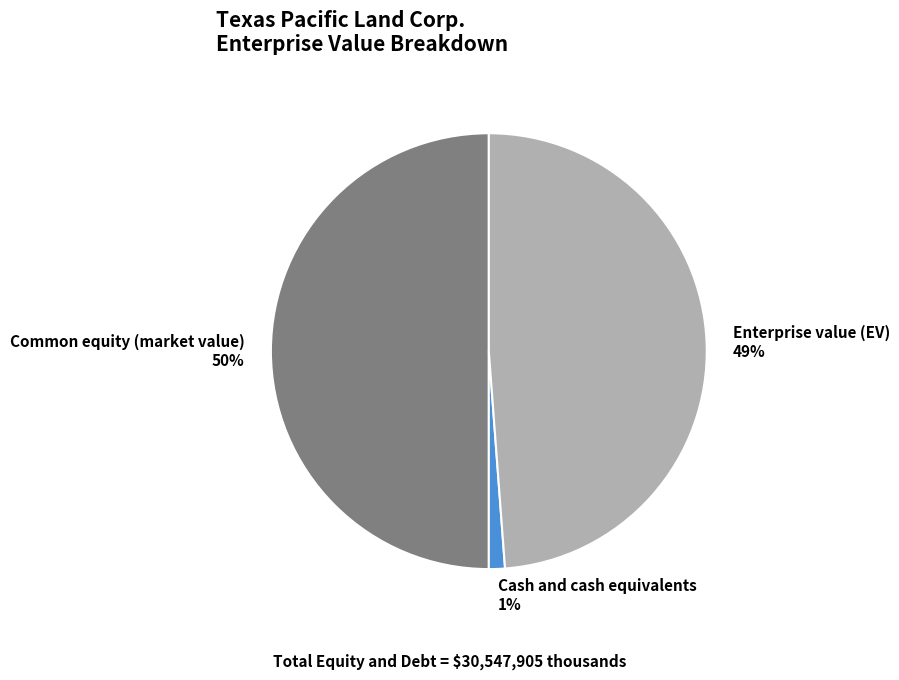

Is it true that Enterprise value (EV) is 49% of the pie?

True